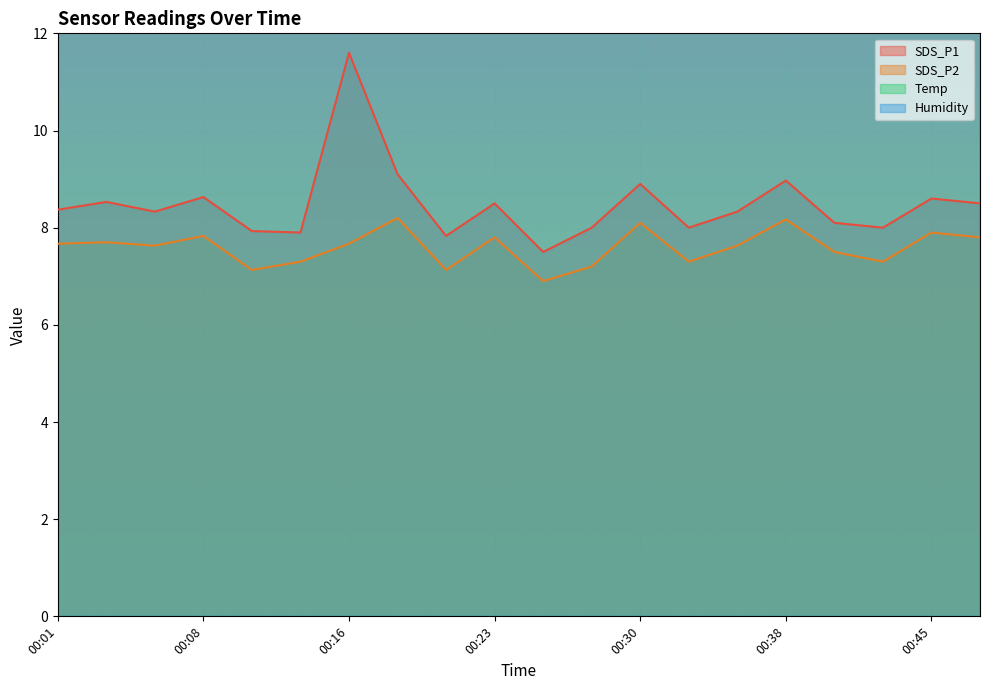

Reading left to right, transcribe all the data shown in this chart.

SDS_P1: 8.4	8.5	8.3	8.6	7.9	7.9	11.6	9.1	7.8	8.5	7.5	8.0	8.9	8.0	8.3	9.0	8.1	8.0	8.6	8.5
SDS_P2: 7.7	7.7	7.6	7.8	7.1	7.3	7.7	8.2	7.1	7.8	6.9	7.2	8.1	7.3	7.6	8.2	7.5	7.3	7.9	7.8
Humidity: 47.0	47.0	47.1	47.1	47.1	47.1	47.1	47.1	47.1	47.1	47.1	47.1	47.1	47.1	47.1	47.1	47.1	47.1	47.1	47.2